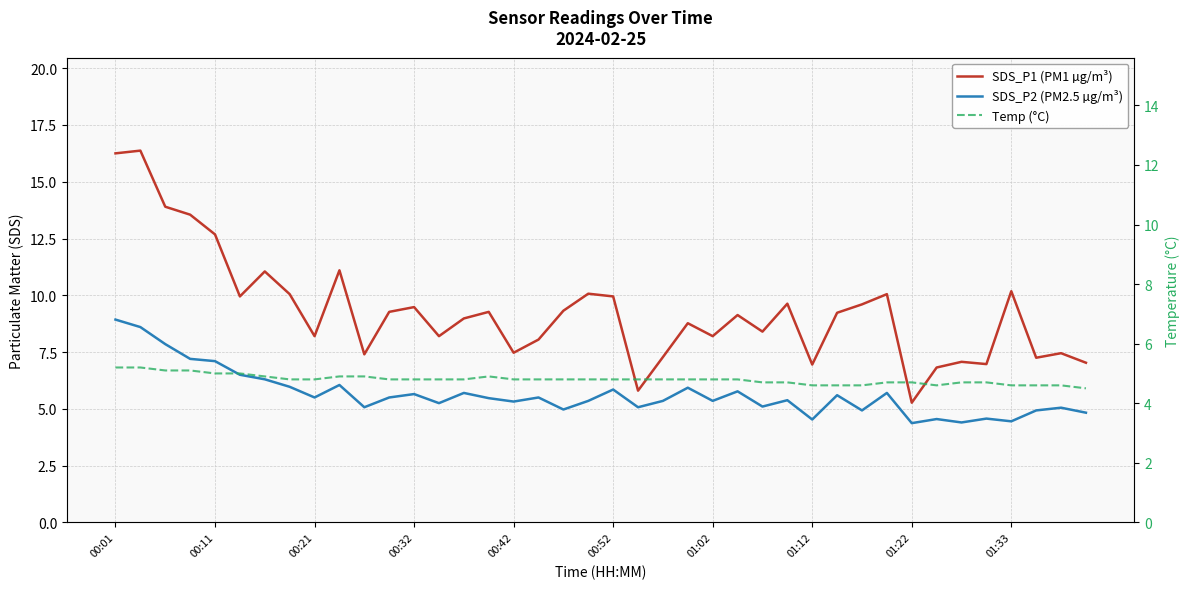

True or false: SDS_P1 (PM1 µg/m³) has a value of 4.5 at 27.

False